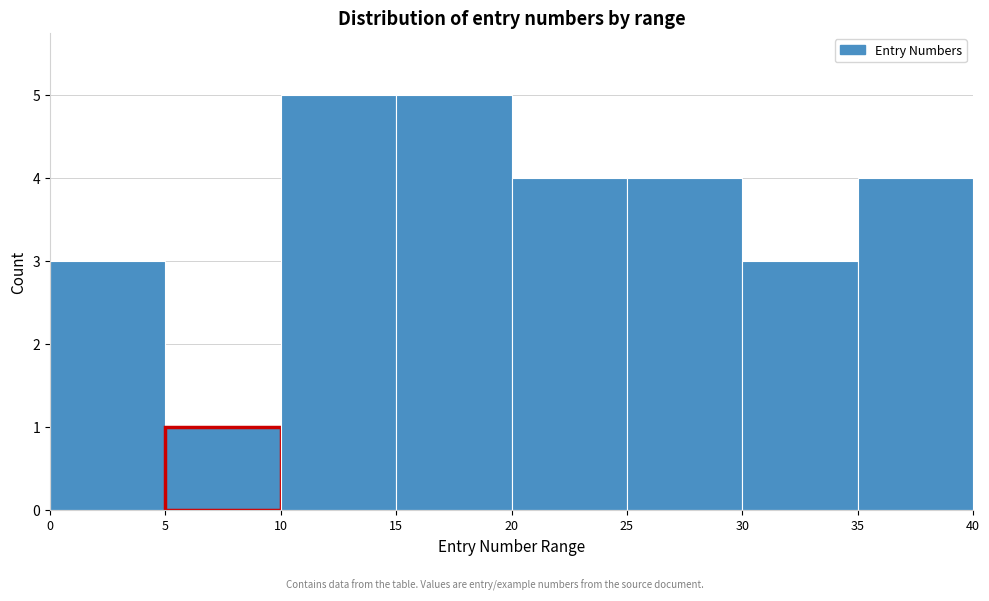

Reading left to right, transcribe this chart: for each bar, give the range it covers on the x-axis and its height. The values are not printed on the chart, so give them approximately, as read against the axis.

0 to 5: 3
5 to 10: 1
10 to 15: 5
15 to 20: 5
20 to 25: 4
25 to 30: 4
30 to 35: 3
35 to 40: 4